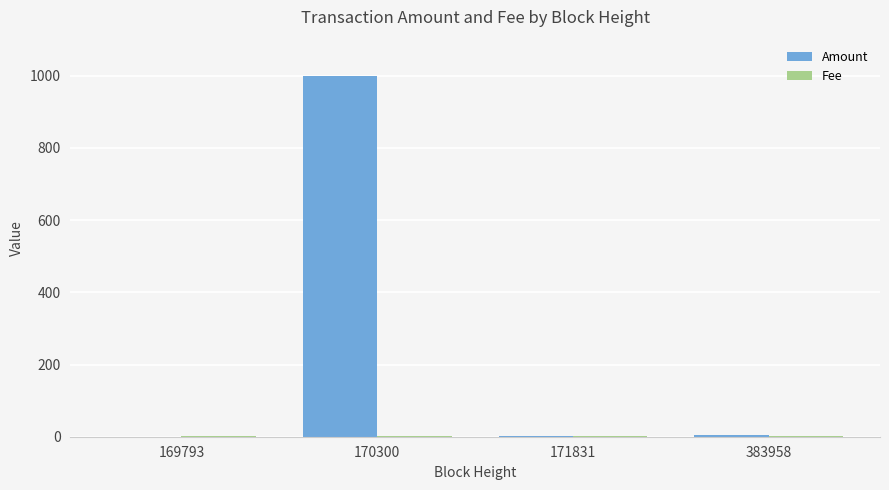

At which category is the sum across all series the highest?

170300